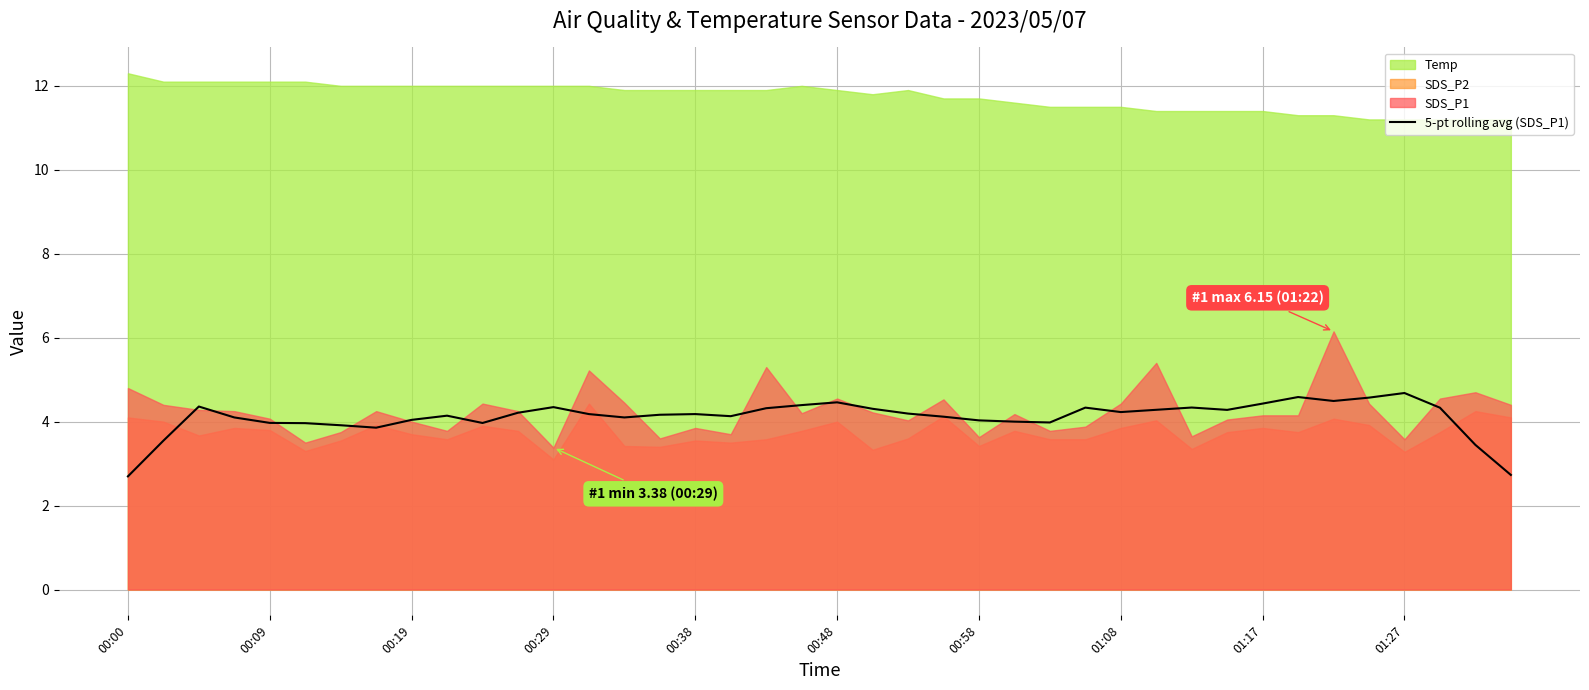

Count the number of categories in the chart.

40